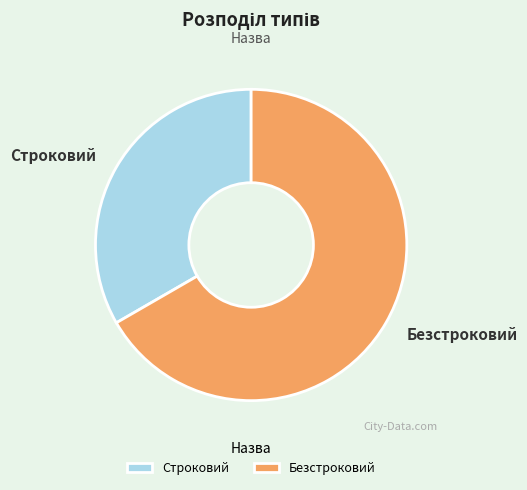

Do Безстроковий and Строковий together represent more than half of the pie?

Yes